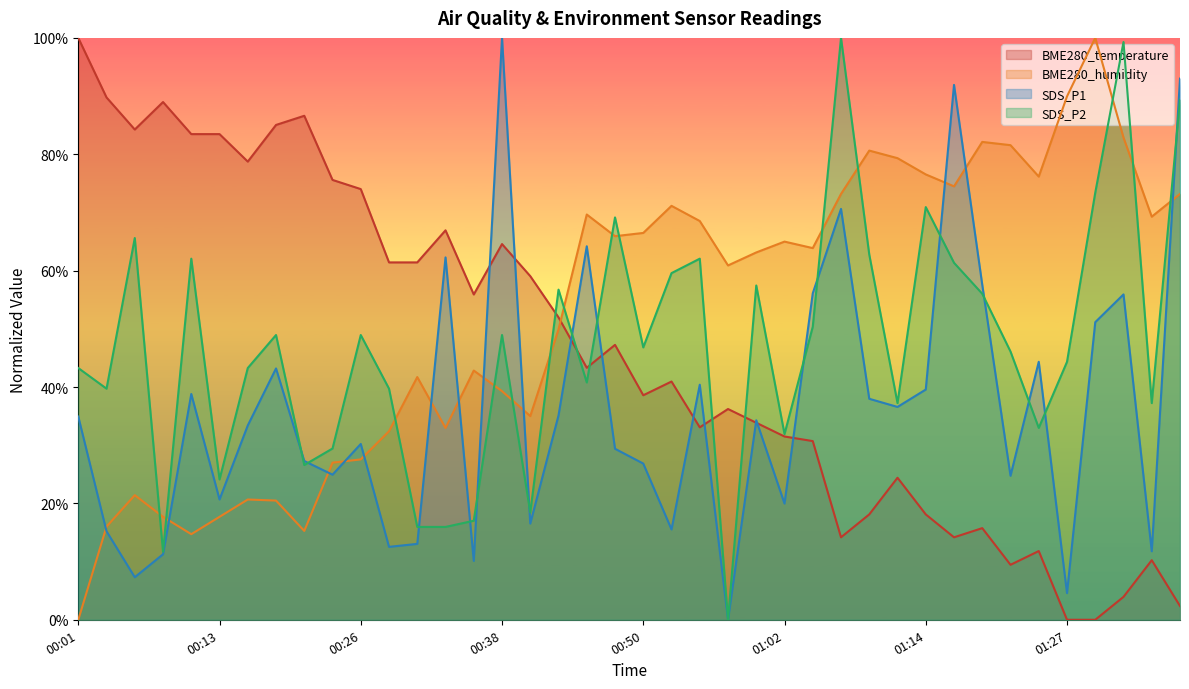

At which category does BME280_humidity reach its first local valley?

00:11